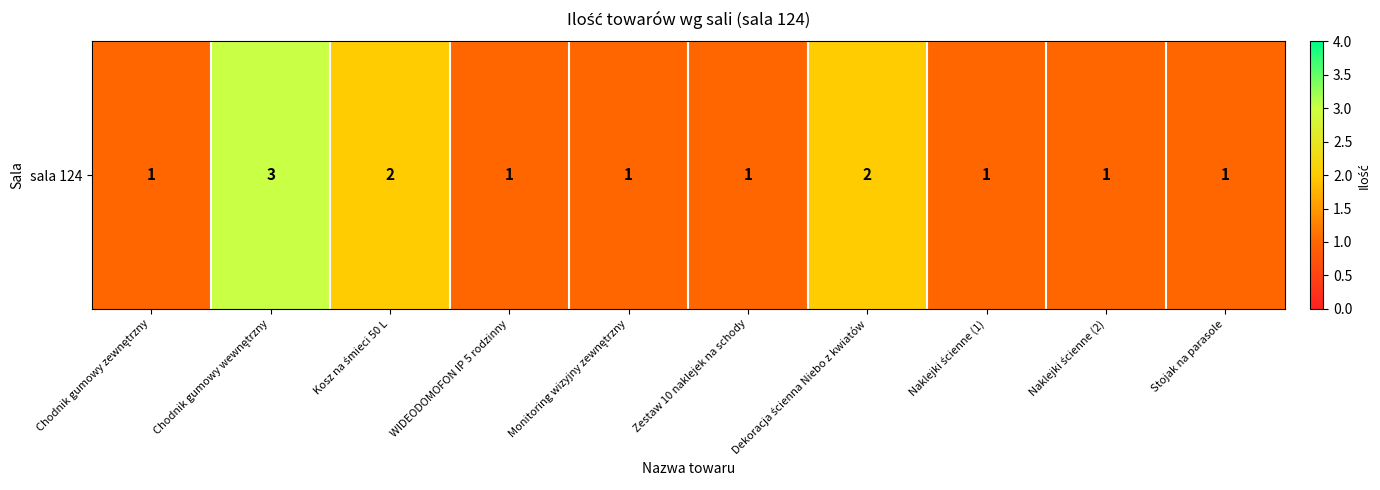

The value at Chodnik gumowy wewnętrzny is 3. True or false?

True